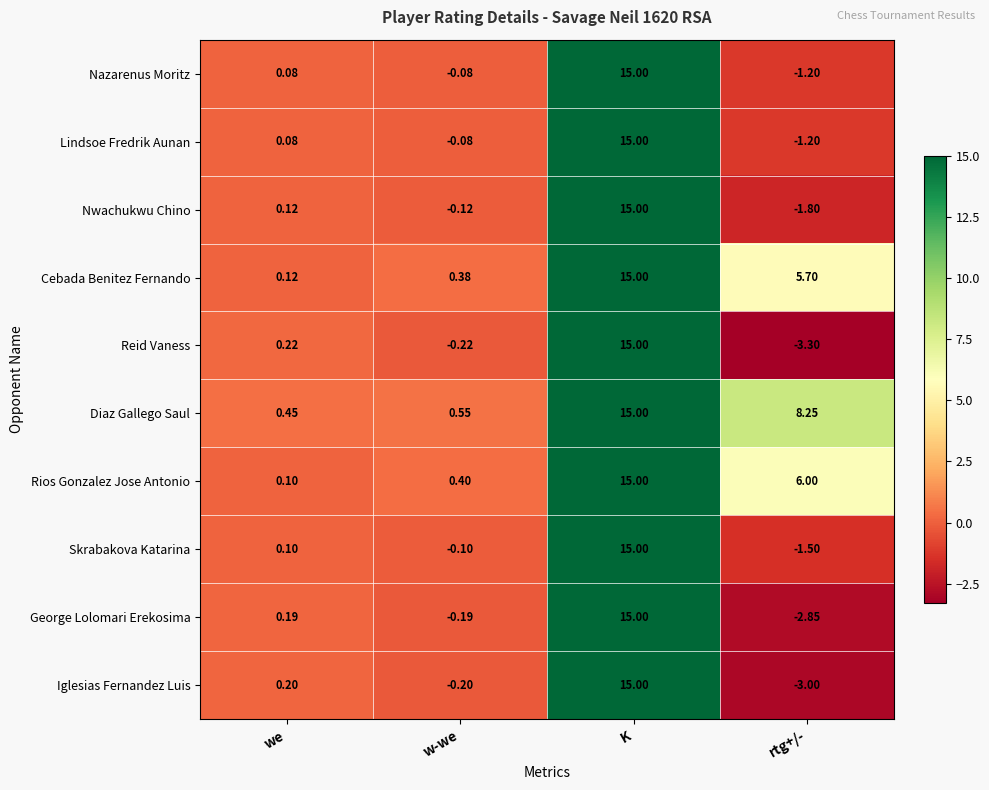

Which series has the largest total across all categories?

Diaz Gallego Saul